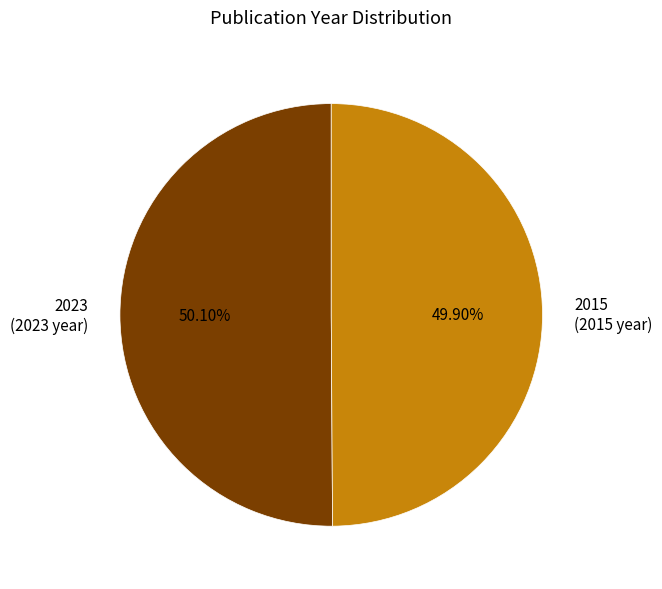

Is there any slice that represents more than half of the pie?

Yes